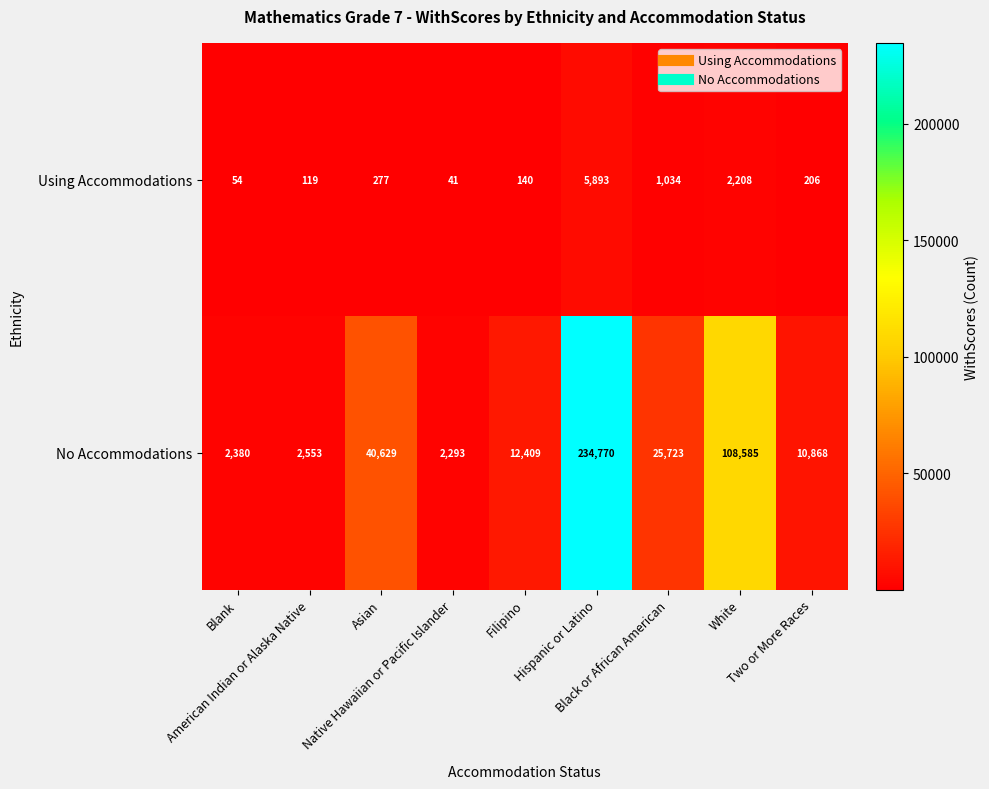

At how many categories does at least one series exceed 175878?

1